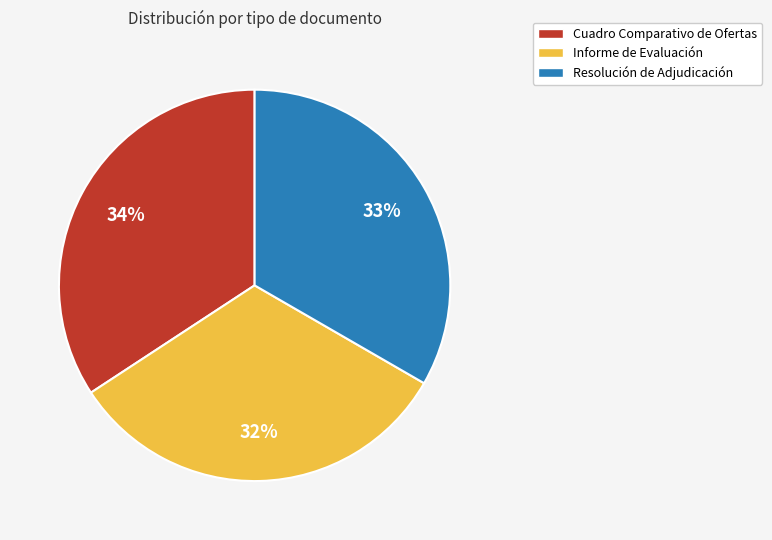

Is there a majority slice in this chart?

No